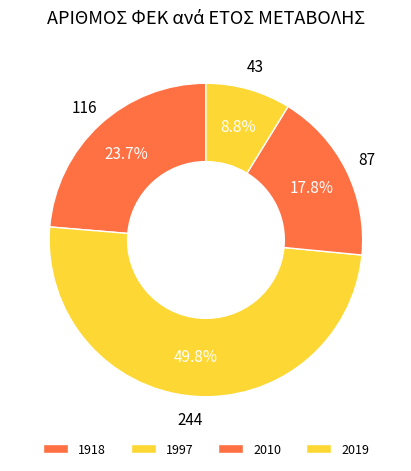

To the nearest percent, what is the difference between the largest and smallest slice percentages?

41%